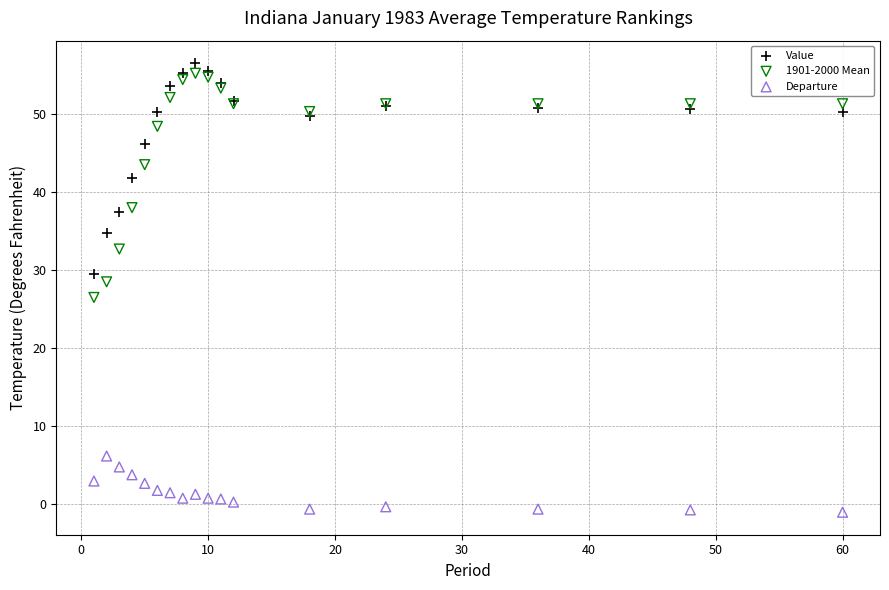

Which series has the widest spread of Y values?

1901-2000 Mean